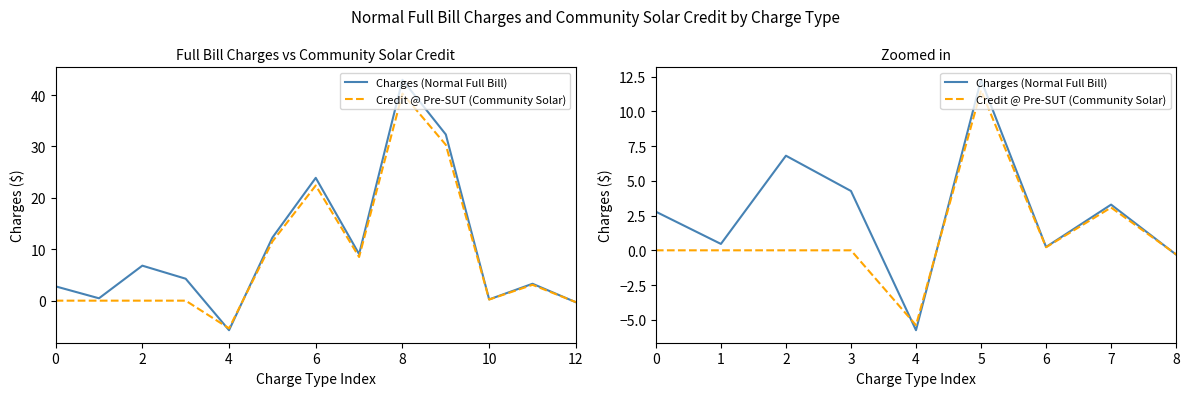

What is the total value across all series at 0?

2.8